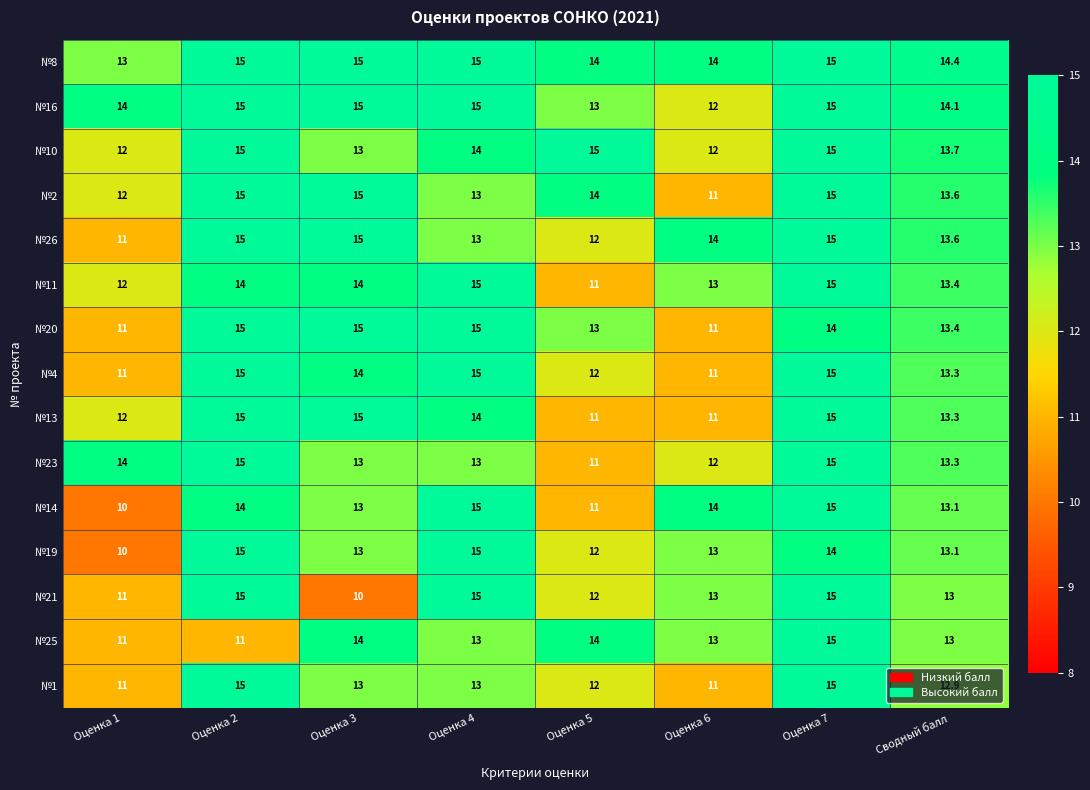

Which series has the largest total across all categories?

№8